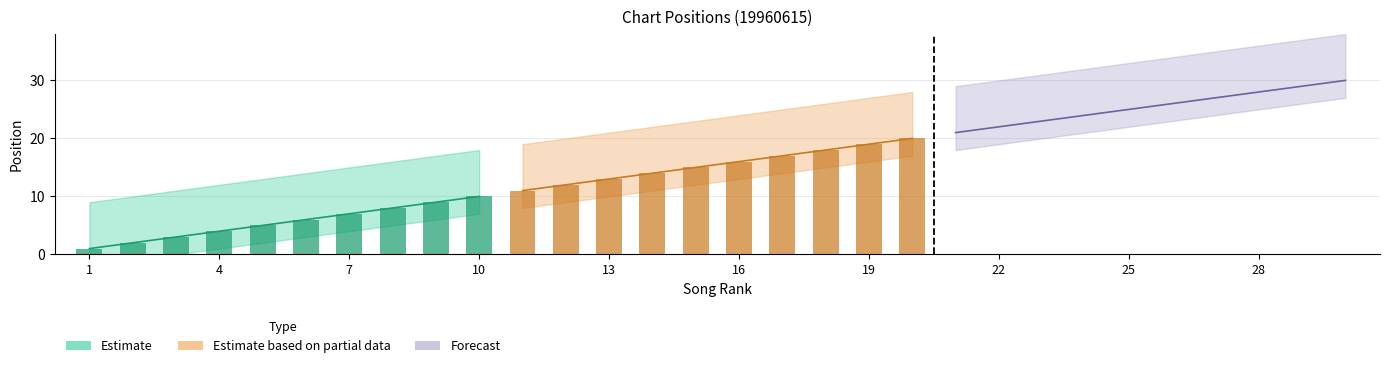

Which category has the lowest value across all series?

1